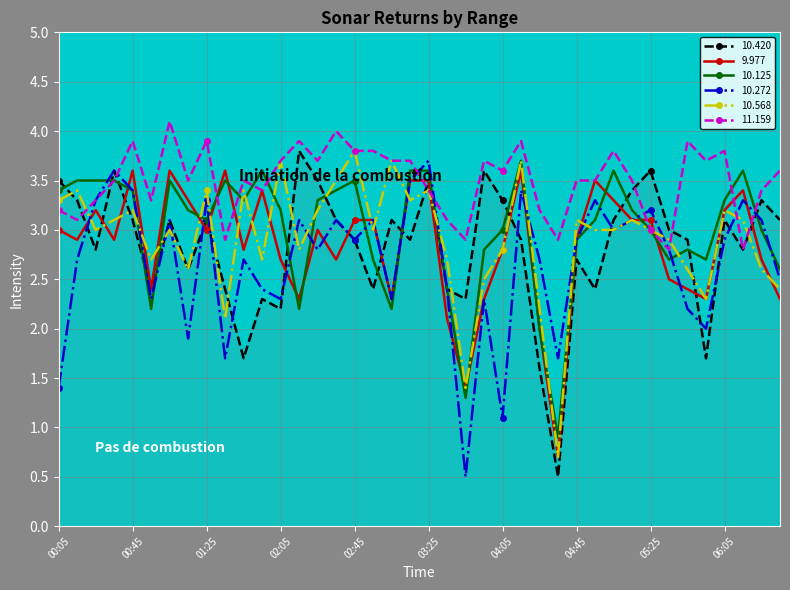

What is the lowest value of the 10.272 series?

0.5